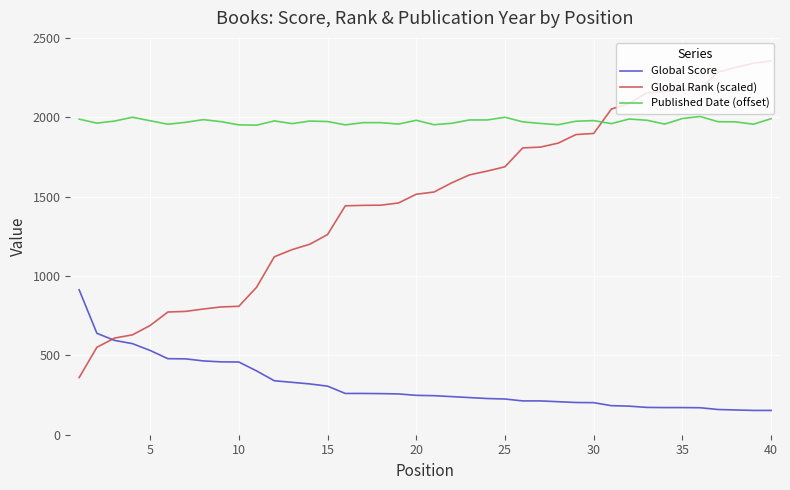

Which series has the widest spread of values?

Global Rank (scaled)